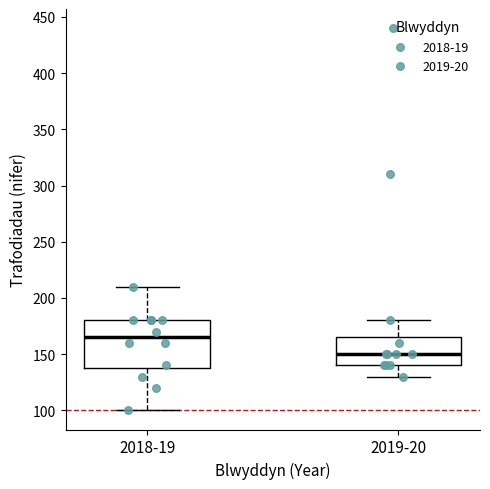

Which box has the lowest median line?

2019-20